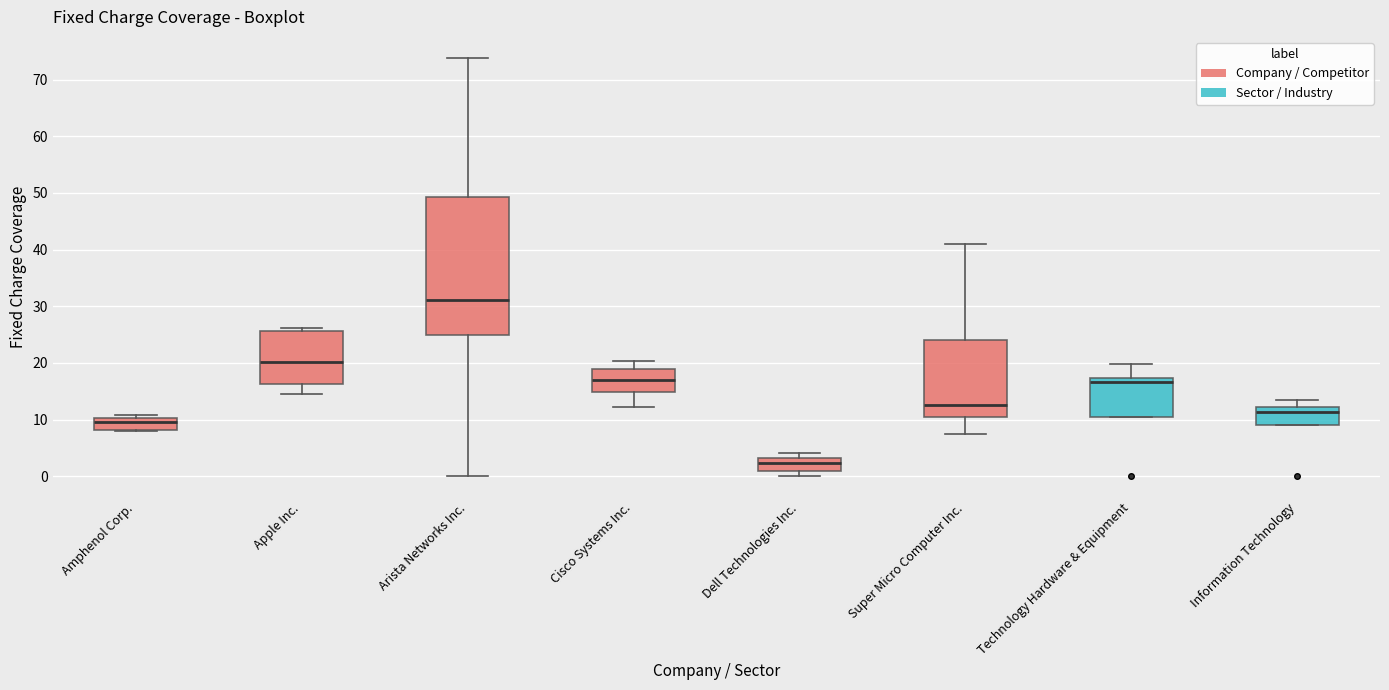

Where does the upper whisker of the box for Cisco Systems Inc. end on the y-axis? The values are not printed on the chart, so give them approximately, as read against the axis.

20